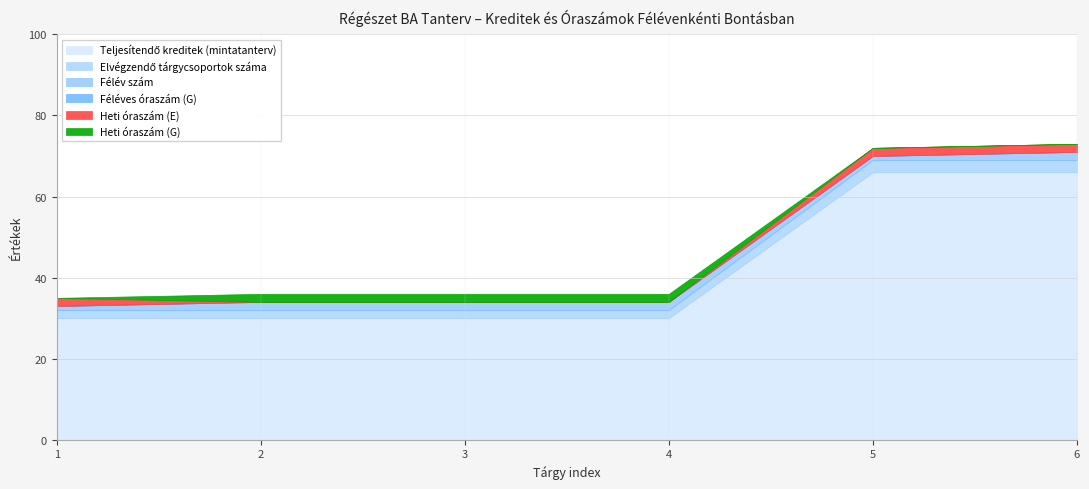

True or false: Heti óraszám (G) has a value of -1 at 1.

False